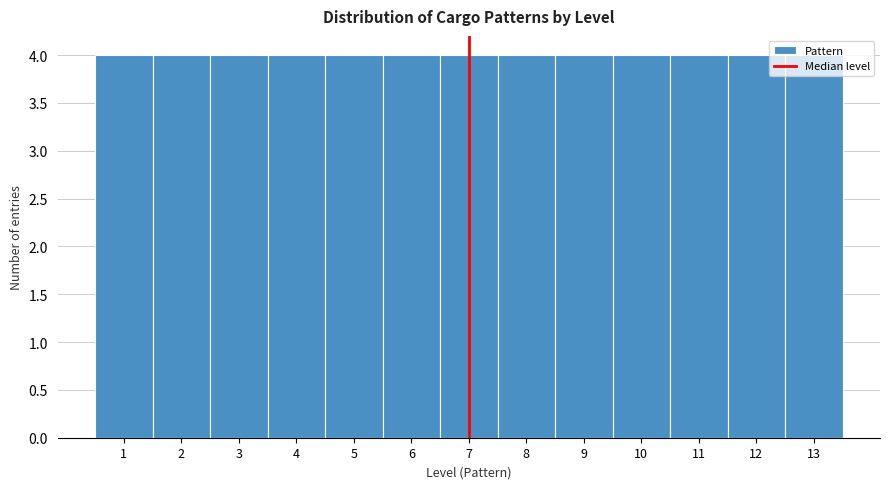

Reading left to right, transcribe this chart: for each bar, give the range it covers on the x-axis and its height. The values are not printed on the chart, so give them approximately, as read against the axis.

0.5 to 1.5: 4
1.5 to 2.5: 4
2.5 to 3.5: 4
3.5 to 4.5: 4
4.5 to 5.5: 4
5.5 to 6.5: 4
6.5 to 7.5: 4
7.5 to 8.5: 4
8.5 to 9.5: 4
9.5 to 10.5: 4
10.5 to 11.5: 4
11.5 to 12.5: 4
12.5 to 13.5: 4